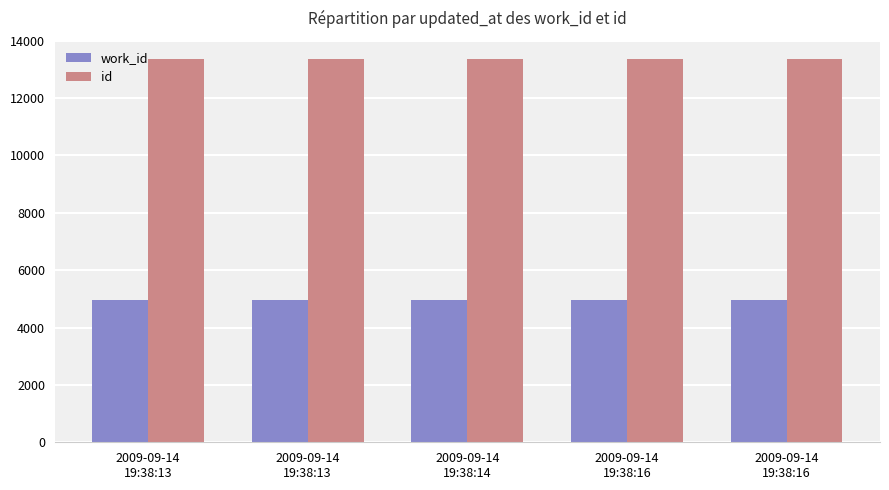

Are the bars grouped side by side (vs. stacked)?

Yes